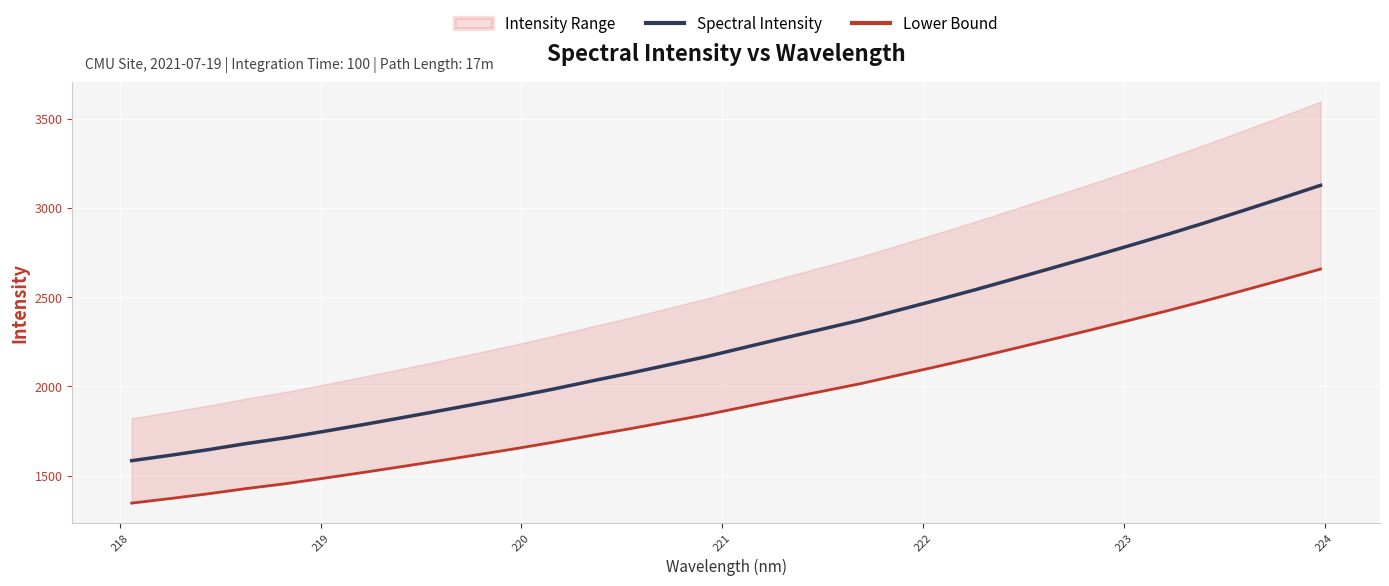

What is the lowest value of the Spectral Intensity series?

1584.5